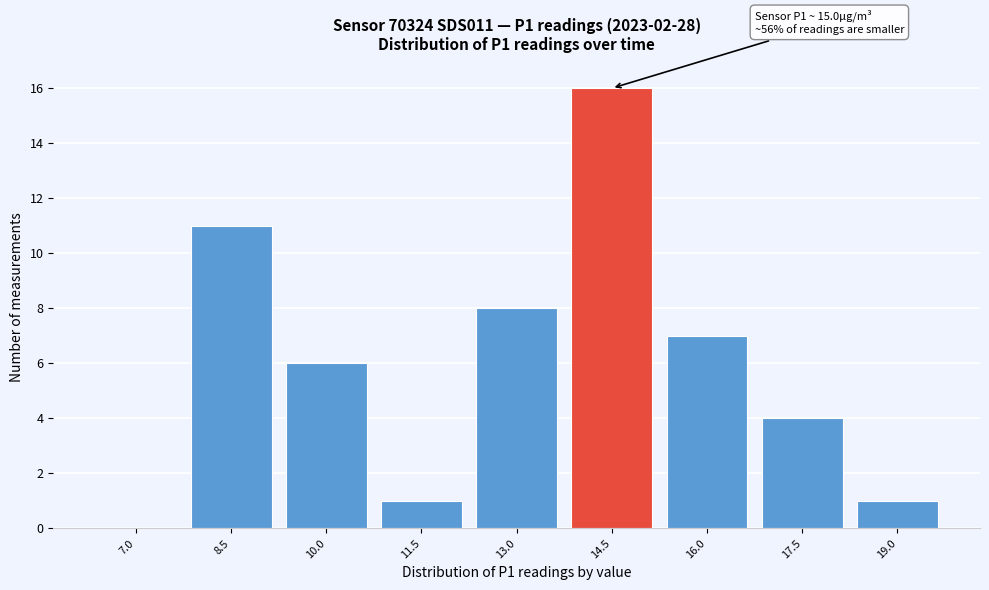

Reading left to right, list all the values displayed in this chart.

7.0=0	8.5=11	10.0=6	11.5=1	13.0=8	14.5=16	16.0=7	17.5=4	19.0=1